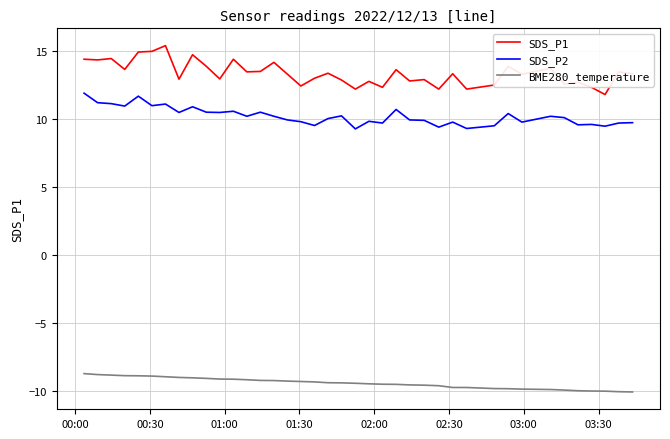

List the series in order of their peak value, highest first.

SDS_P1, SDS_P2, BME280_temperature